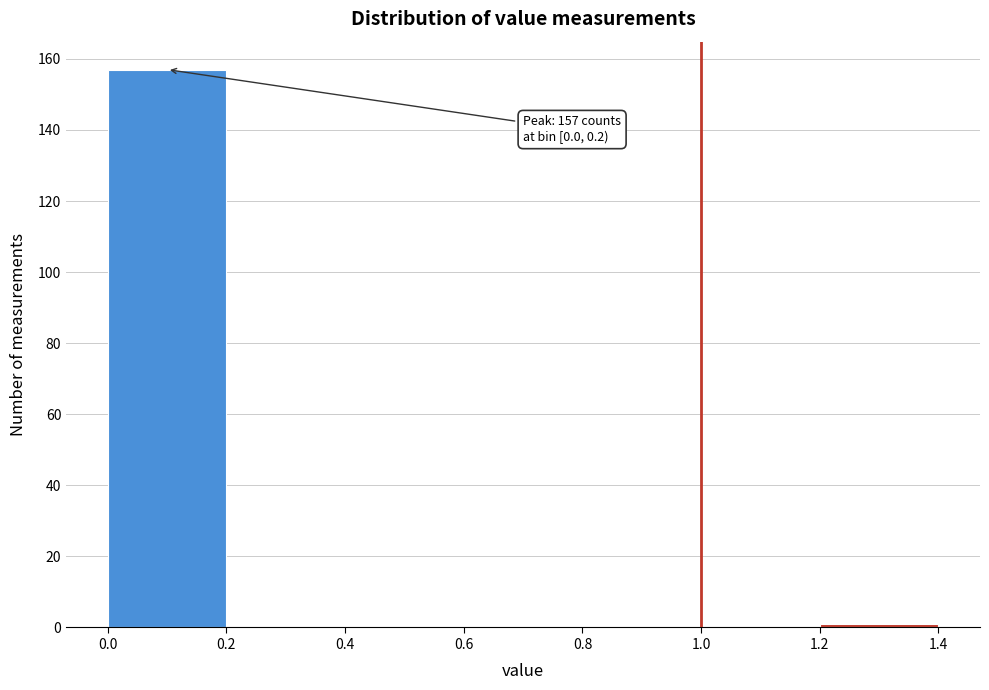

Over which range of the x-axis is the bar tallest?

0.0 to 0.2